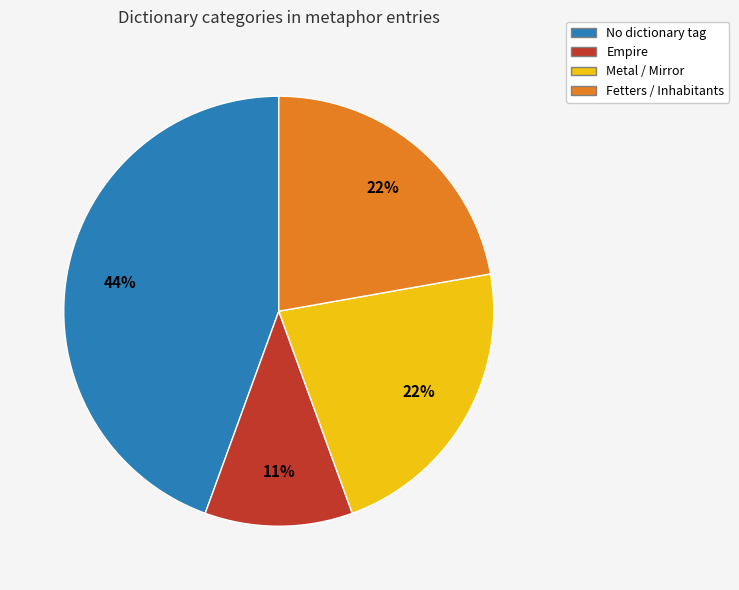

Is there a majority slice in this chart?

No